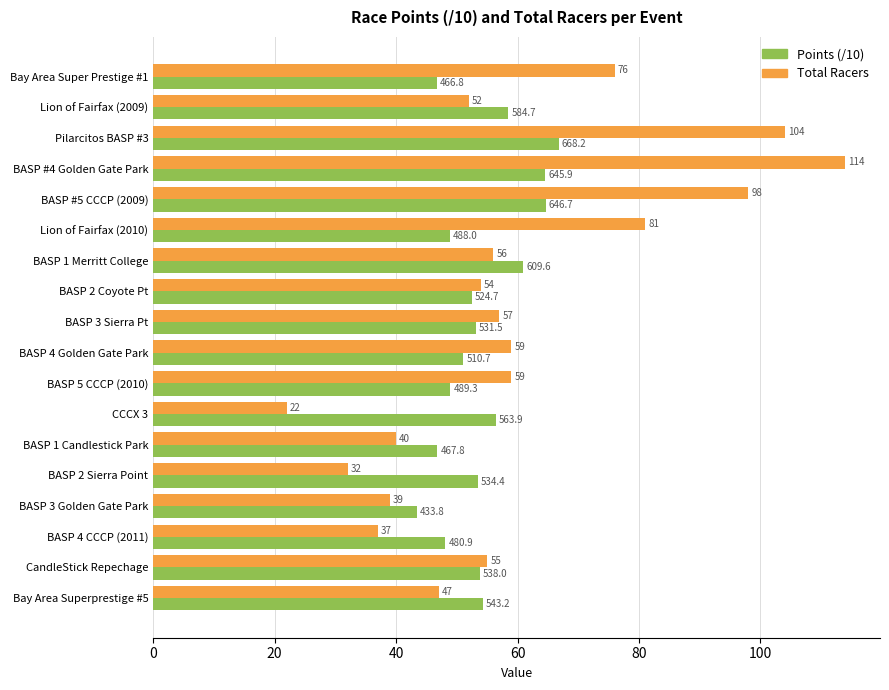

What is the maximum value for Total Racers?

114.0